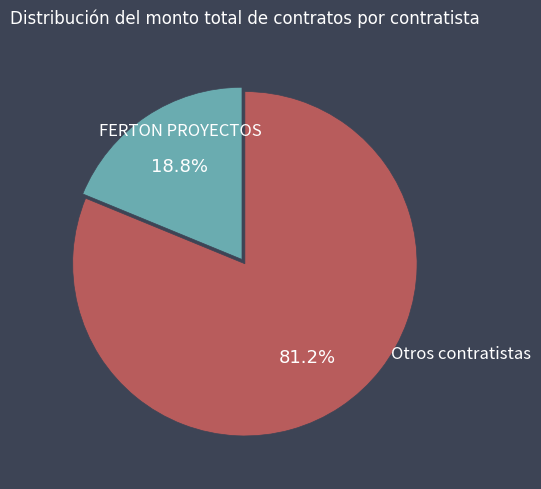

To the nearest percent, what is the average slice percentage?

50%